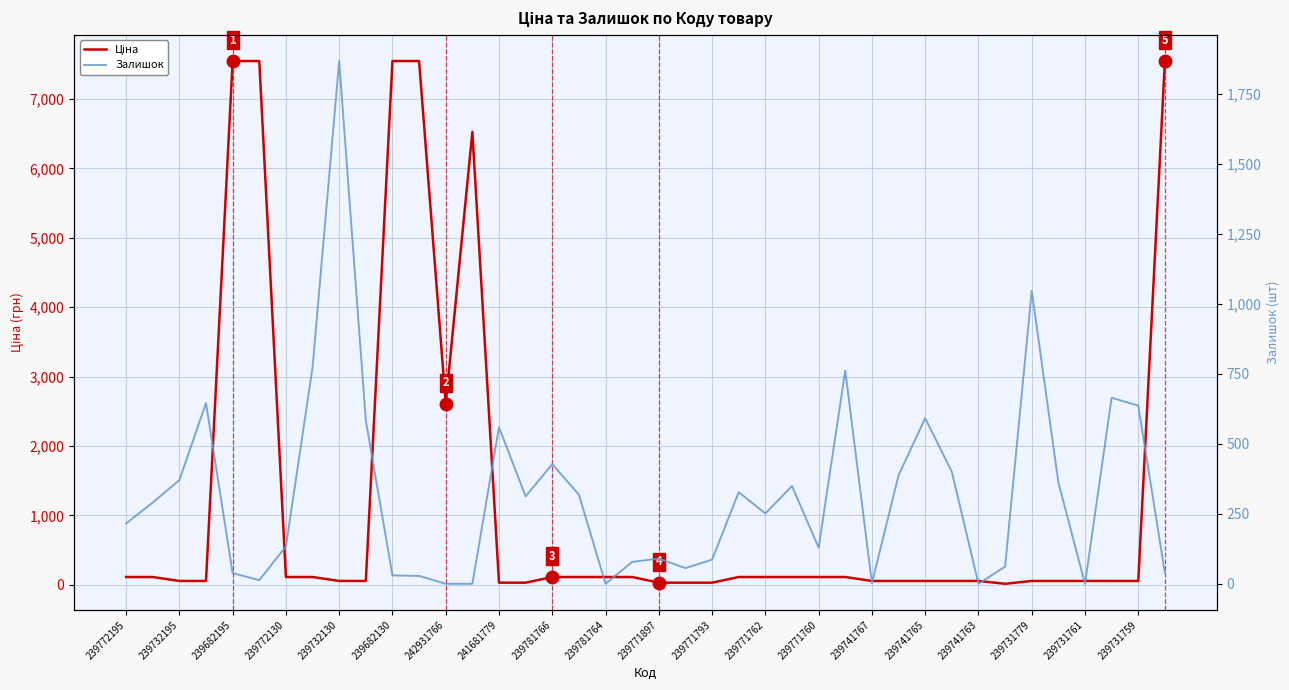

How many series are shown in this chart?

2